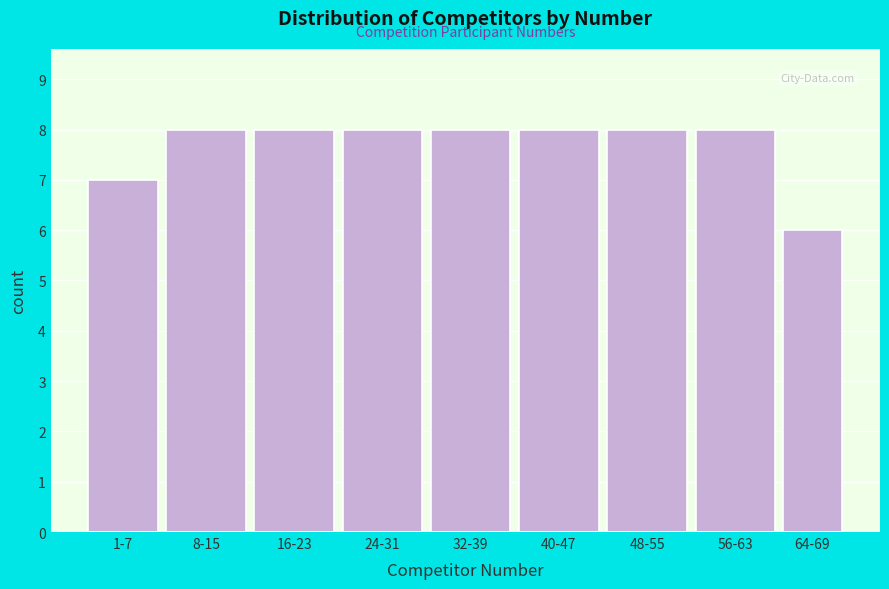

Reading left to right, extract all data points from this chart.

1-7=7	8-15=8	16-23=8	24-31=8	32-39=8	40-47=8	48-55=8	56-63=8	64-69=6